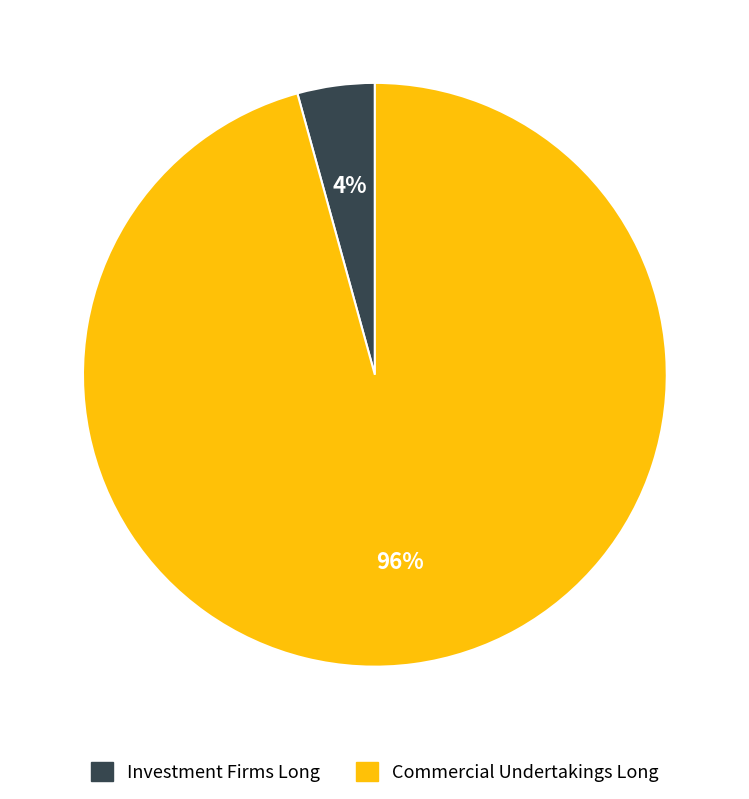

Is there a majority slice in this chart?

Yes